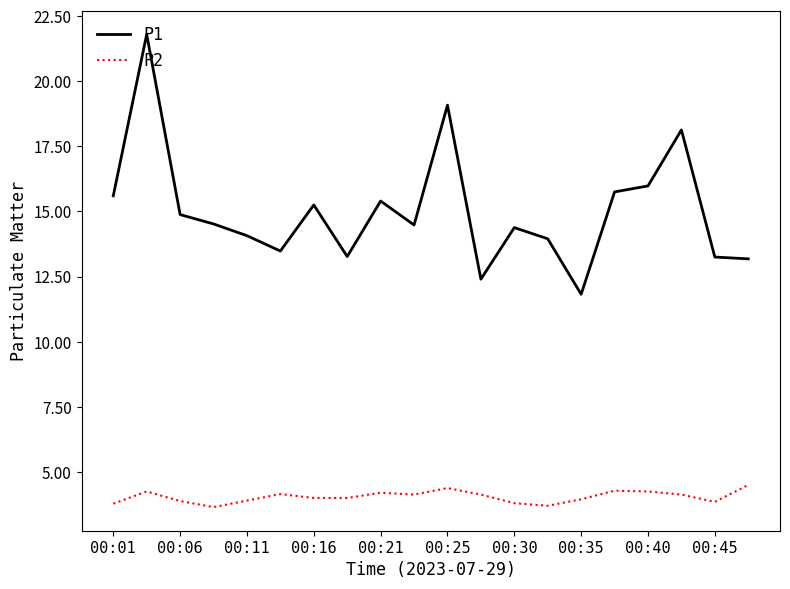

What is the maximum value shown in the chart?

21.8